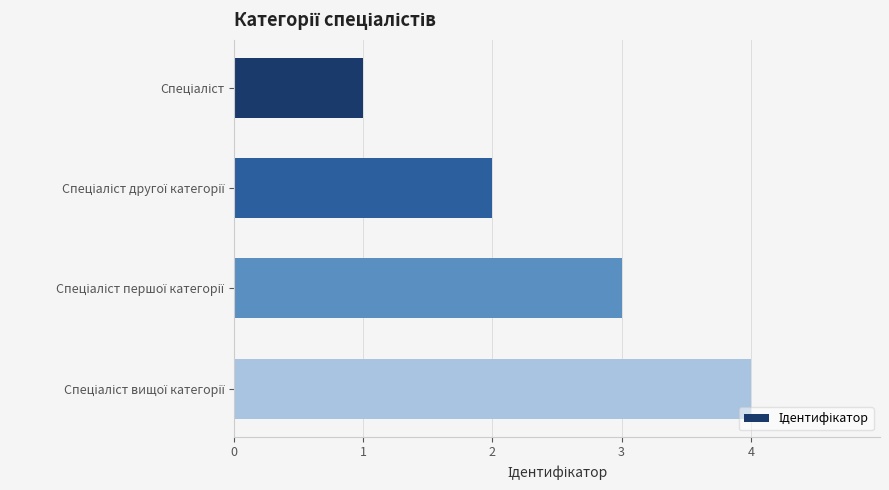

What is the greatest value displayed?

4